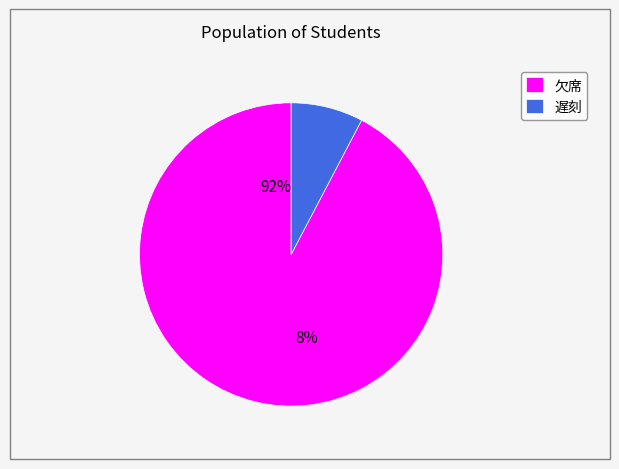

How many slices are in this pie chart?

2